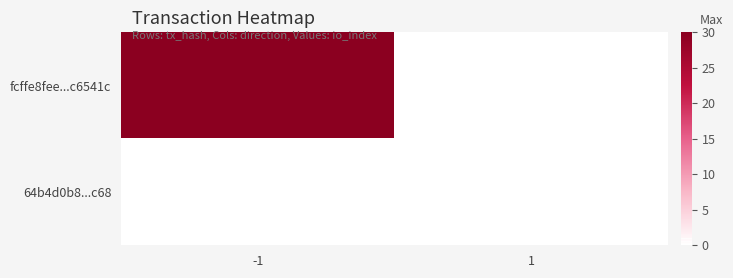

Reading left to right, what are all the values shown in this chart?

fcffe8fee...c6541c: -1=30	1=0
64b4d0b8...c68: -1=0	1=0